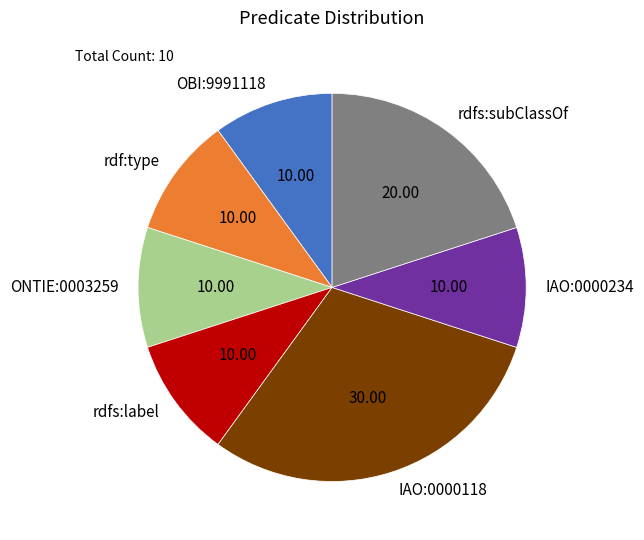

How many segments does this pie chart have?

7